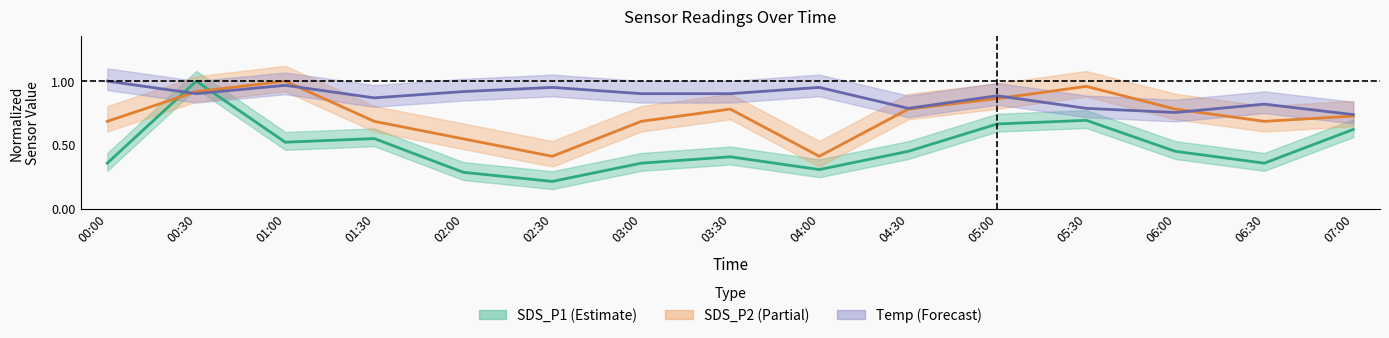

True or false: SDS_P2 has a value of 1.0 at 00:00.

False